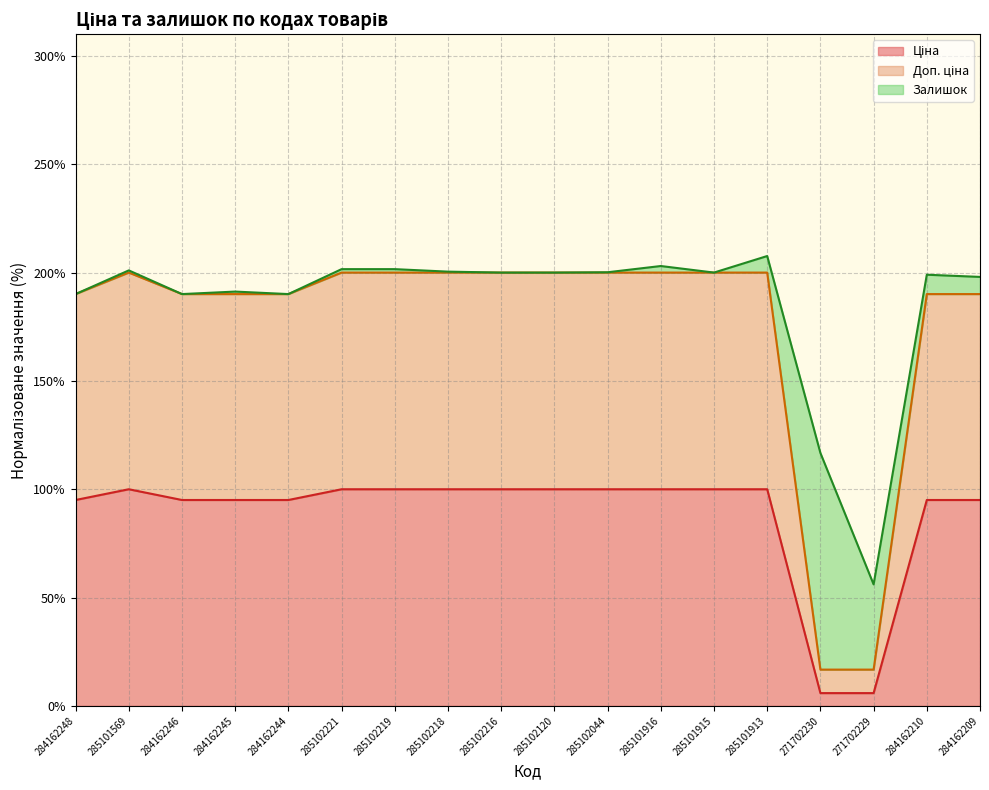

Which has a higher value, 285101915 or 284162245?

285101915